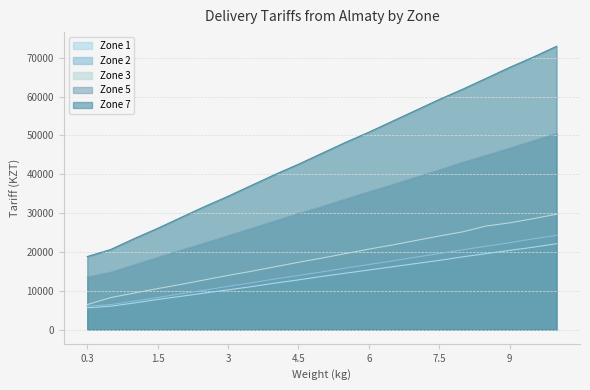

Reading left to right, what are all the values shown in this chart?

Zone 1: 5610	6030	6860	7760	8580	9410	10230	11060	11970	12800	13700	14520	15350	16170	17000	17820	18740	19560	20390	21210	22110
Zone 2: 6030	6440	7350	8250	9240	10160	11150	12050	13040	13950	14850	15840	16760	17660	18650	19560	20550	21450	22370	23360	24260
Zone 3: 6440	8250	9410	10560	11640	12800	13950	15020	16170	17330	18410	19560	20720	21780	22940	24090	25170	26660	27480	28550	29700
Zone 5: 13530	14780	16670	18570	20460	22280	24180	26070	27980	29870	31680	33590	35480	37290	39200	41090	43070	44880	46700	48600	50490
Zone 7: 18810	20630	23430	26070	28880	31680	34320	37130	39930	42570	45380	48180	50820	53630	56430	59240	61880	64680	67490	70130	72930